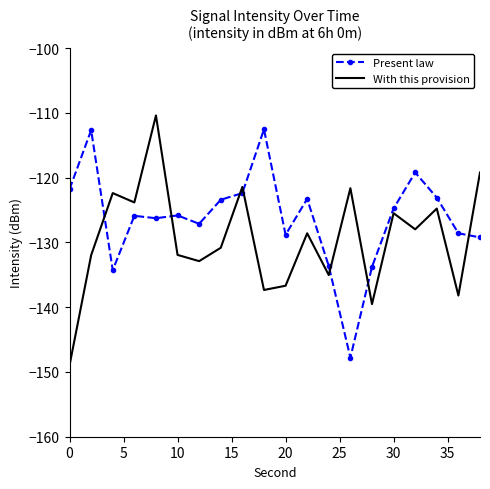

Rank the series by their average value, from lowest to highest.

With this provision, Present law